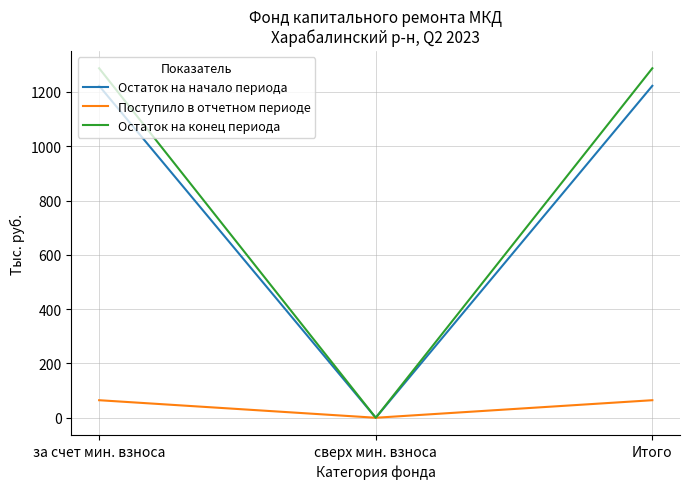

Which series has the largest total across all categories?

Остаток на конец периода